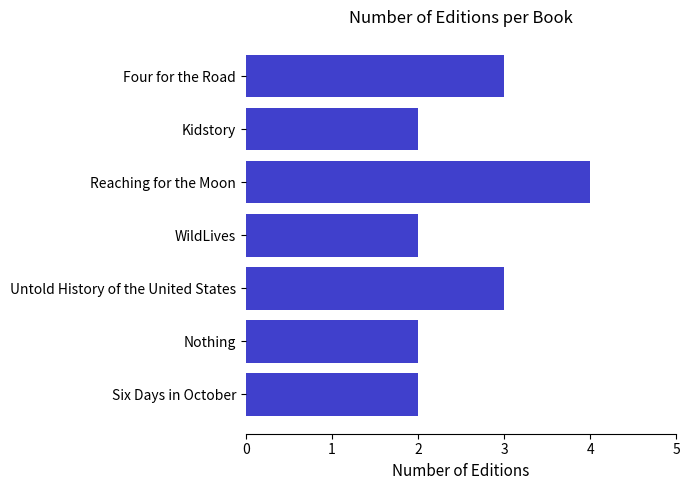

Reading top to bottom, transcribe all the data shown in this chart.

Four for the Road=3	Kidstory=2	Reaching for the Moon=4	WildLives=2	Untold History of the United States=3	Nothing=2	Six Days in October=2